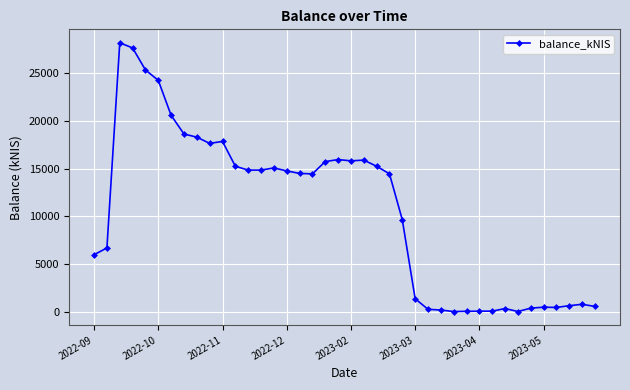

What is the greatest value displayed?

28191.2